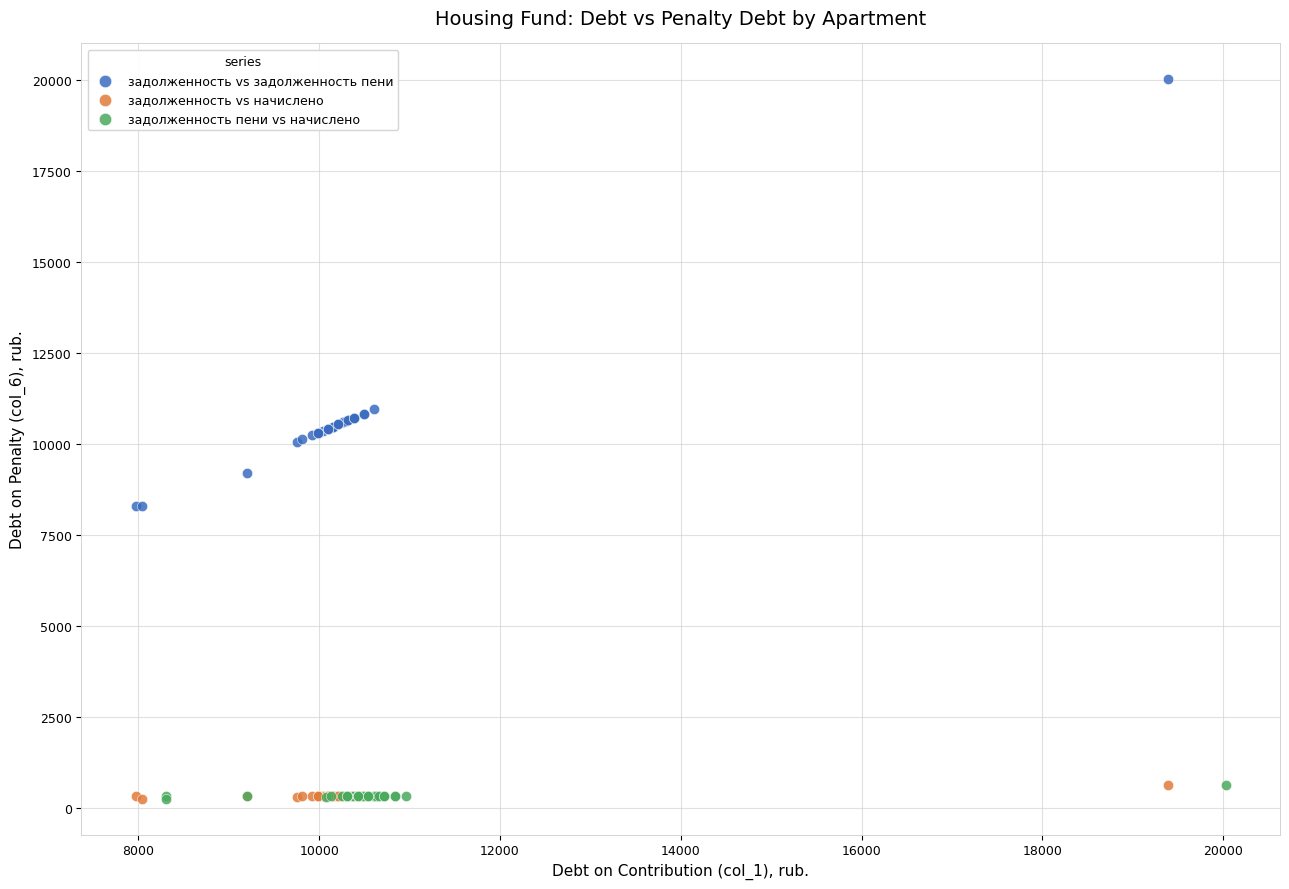

Which series contains the highest Y value?

задолженность vs задолженность пени